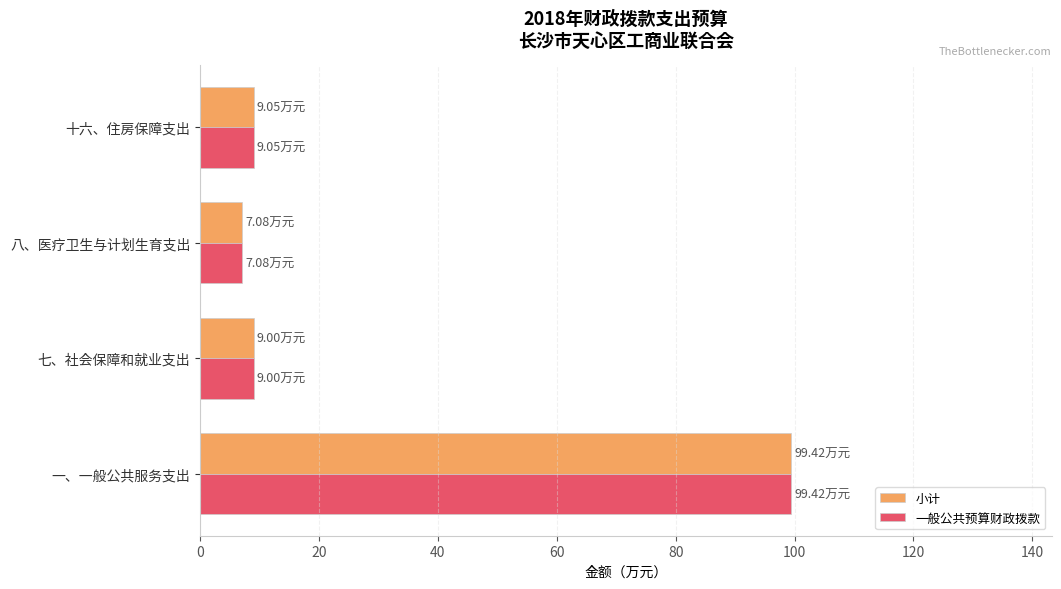

What is the difference between the maximum and second lowest values in the 一般公共预算财政拨款 series?

90.4